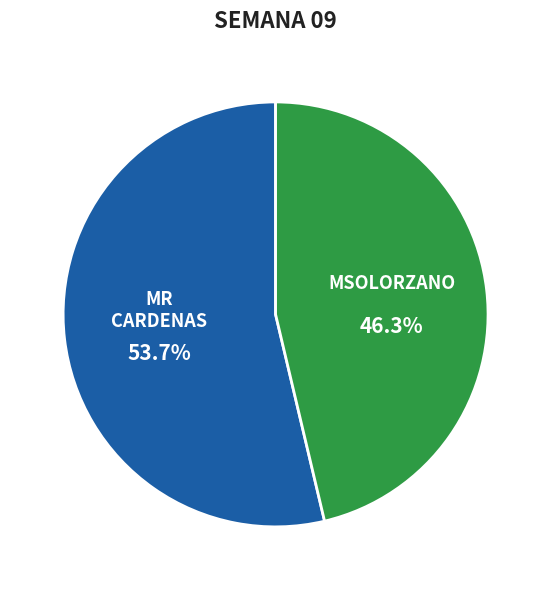

How many slices are in this pie chart?

2